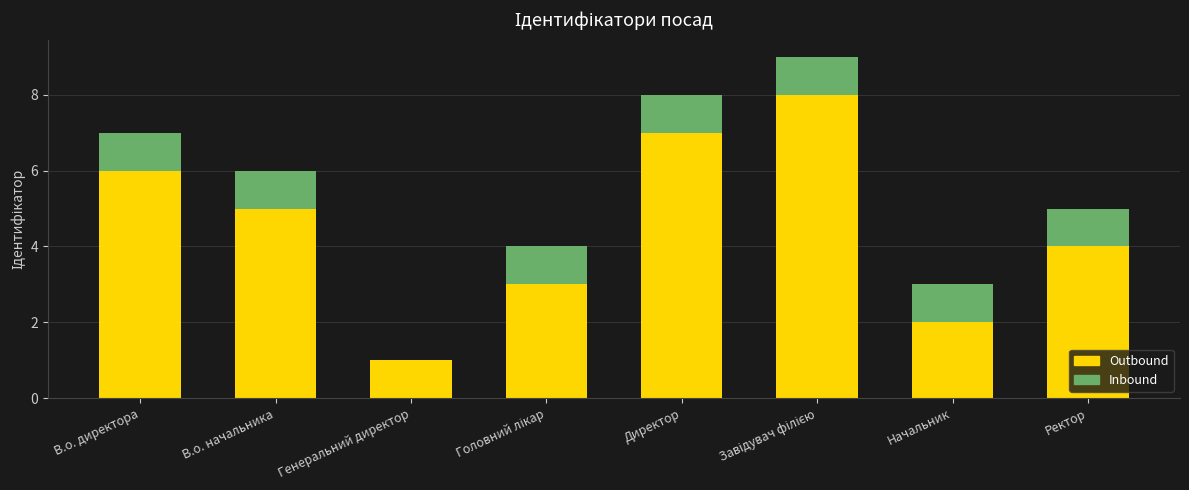

What is the sum of all Outbound values?

36